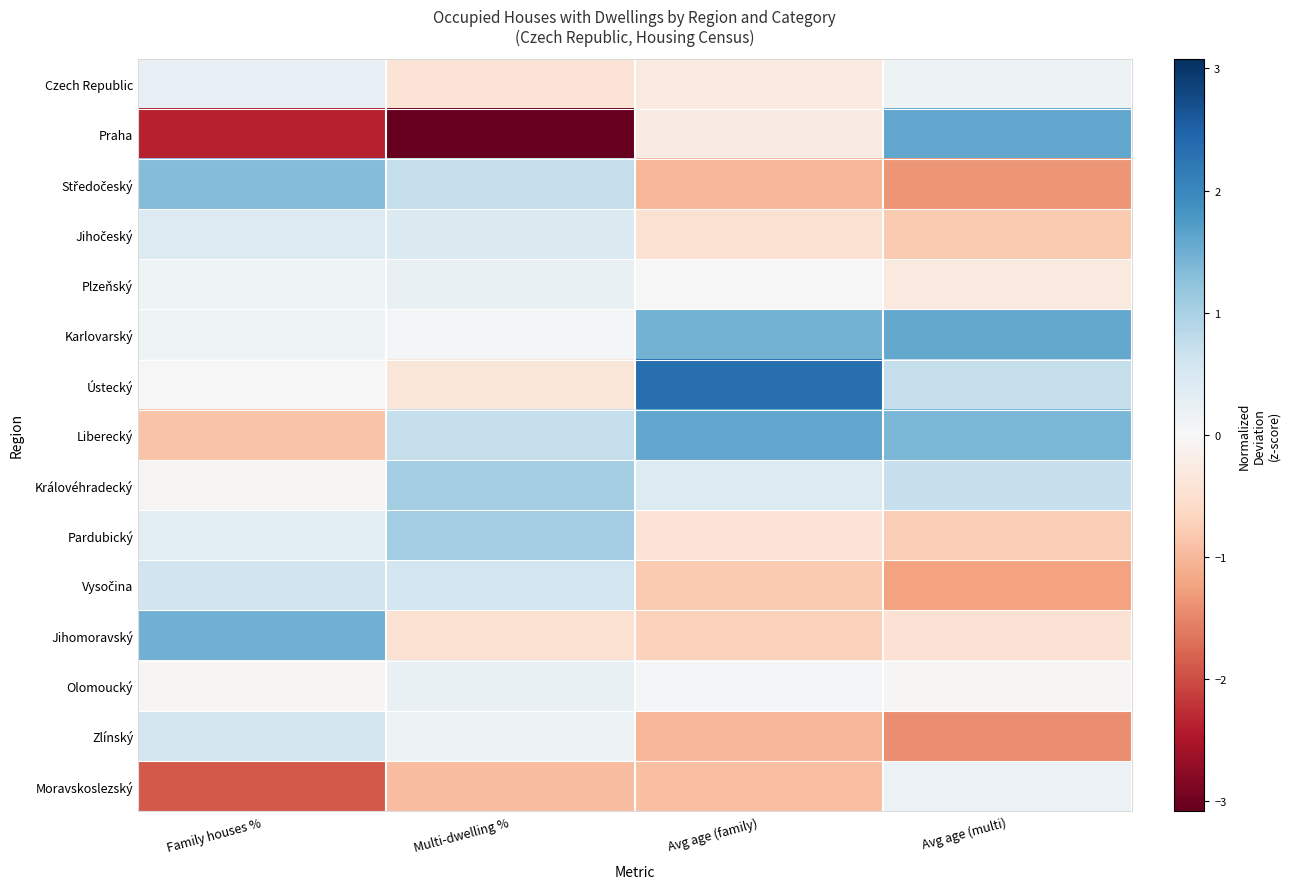

List the series in order of their peak value, lowest first.

Moravskoslezský, Olomoucký, Plzeňský, Czech Republic, Jihočeský, Zlínský, Vysočina, Pardubický, Královéhradecký, Středočeský, Jihomoravský, Karlovarský, Praha, Liberecký, Ústecký